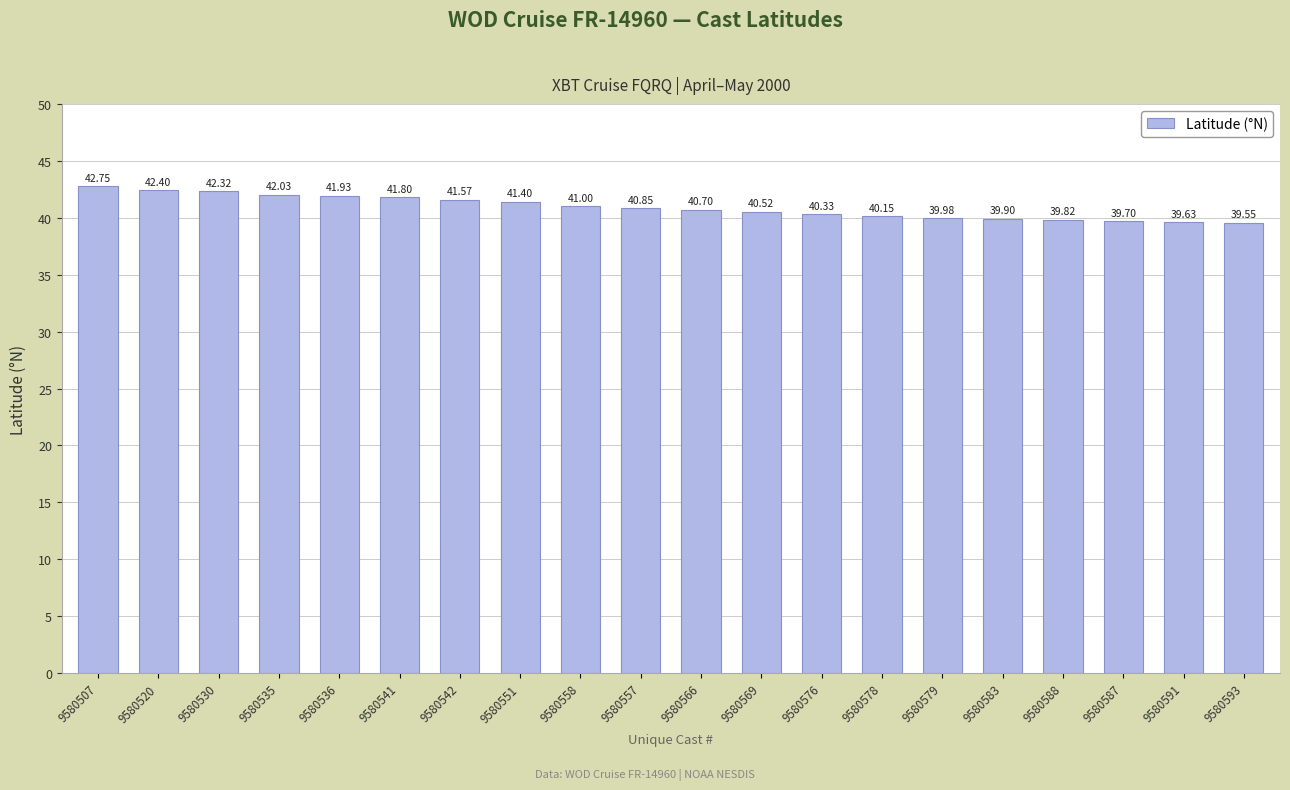

List the labels in order of value, largest first.

9580507, 9580520, 9580530, 9580535, 9580536, 9580541, 9580542, 9580551, 9580558, 9580557, 9580566, 9580569, 9580576, 9580578, 9580579, 9580583, 9580588, 9580587, 9580591, 9580593